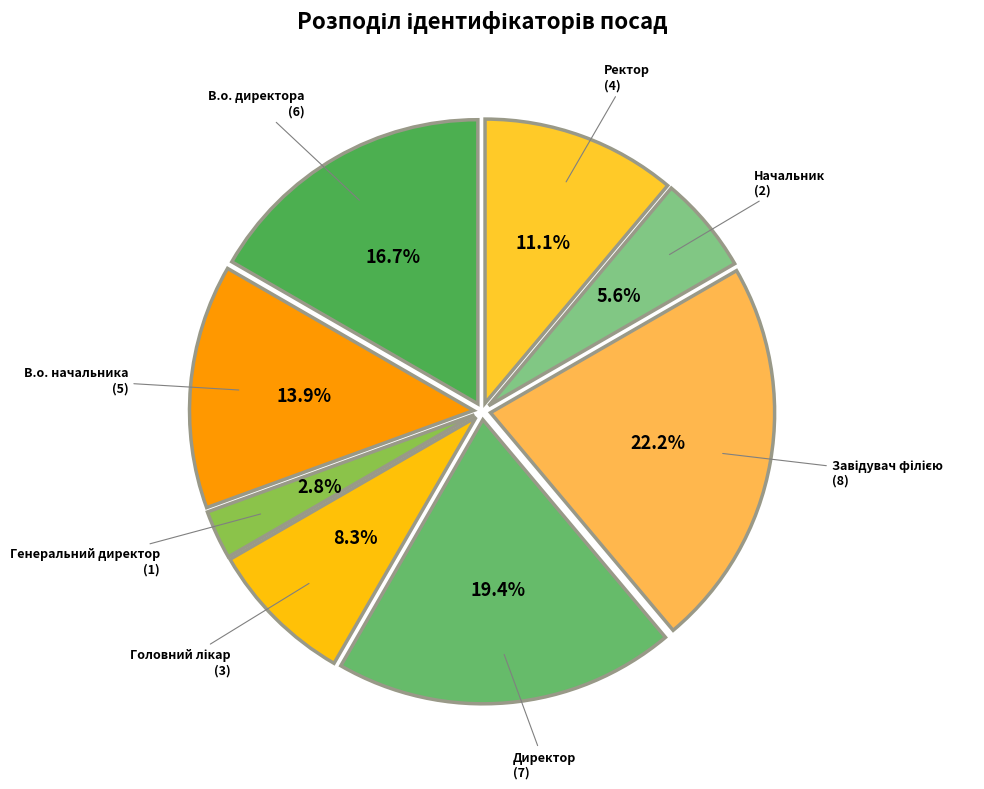

What is the smallest slice in the pie chart?

Генеральний директор